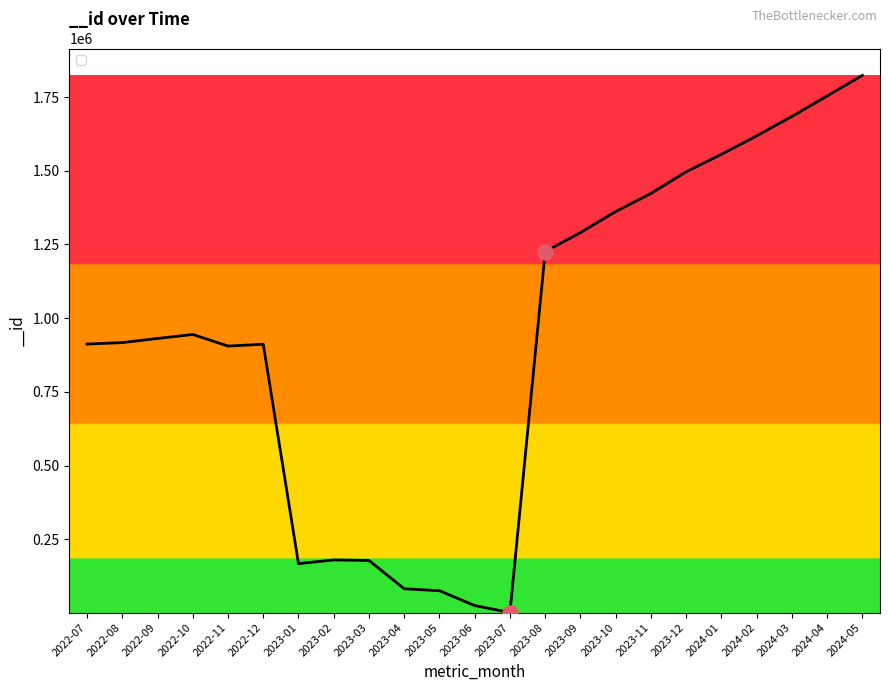

What is the change in value from 2022-11 to 2024-02?

+712664